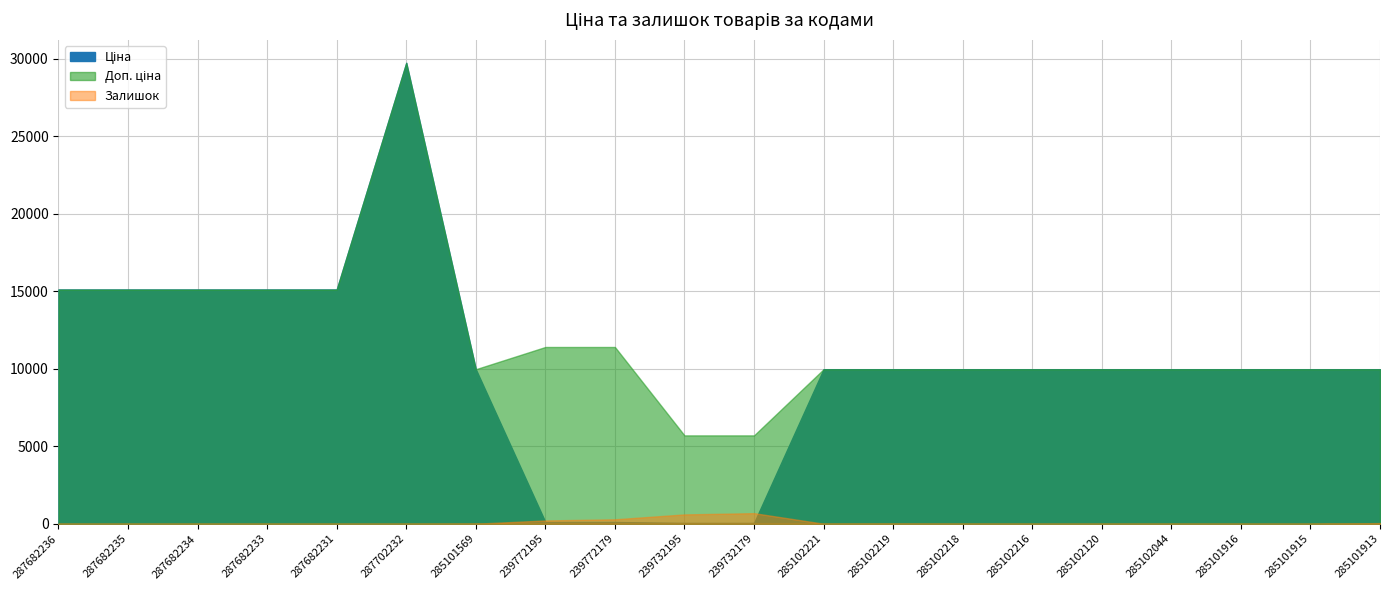

At 285101913, list the series in order from smallest to largest.

Залишок, Ціна, Доп. ціна